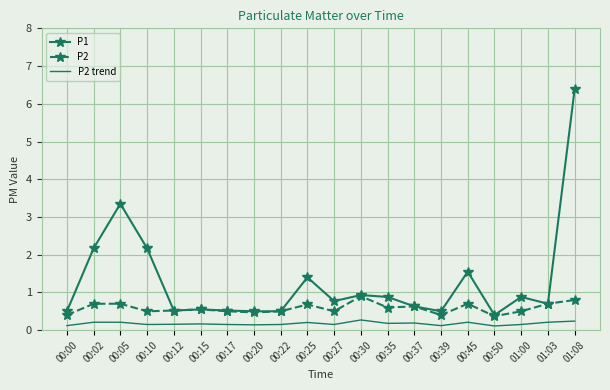

List the series in order of their peak value, highest first.

P1, P2, P2 trend